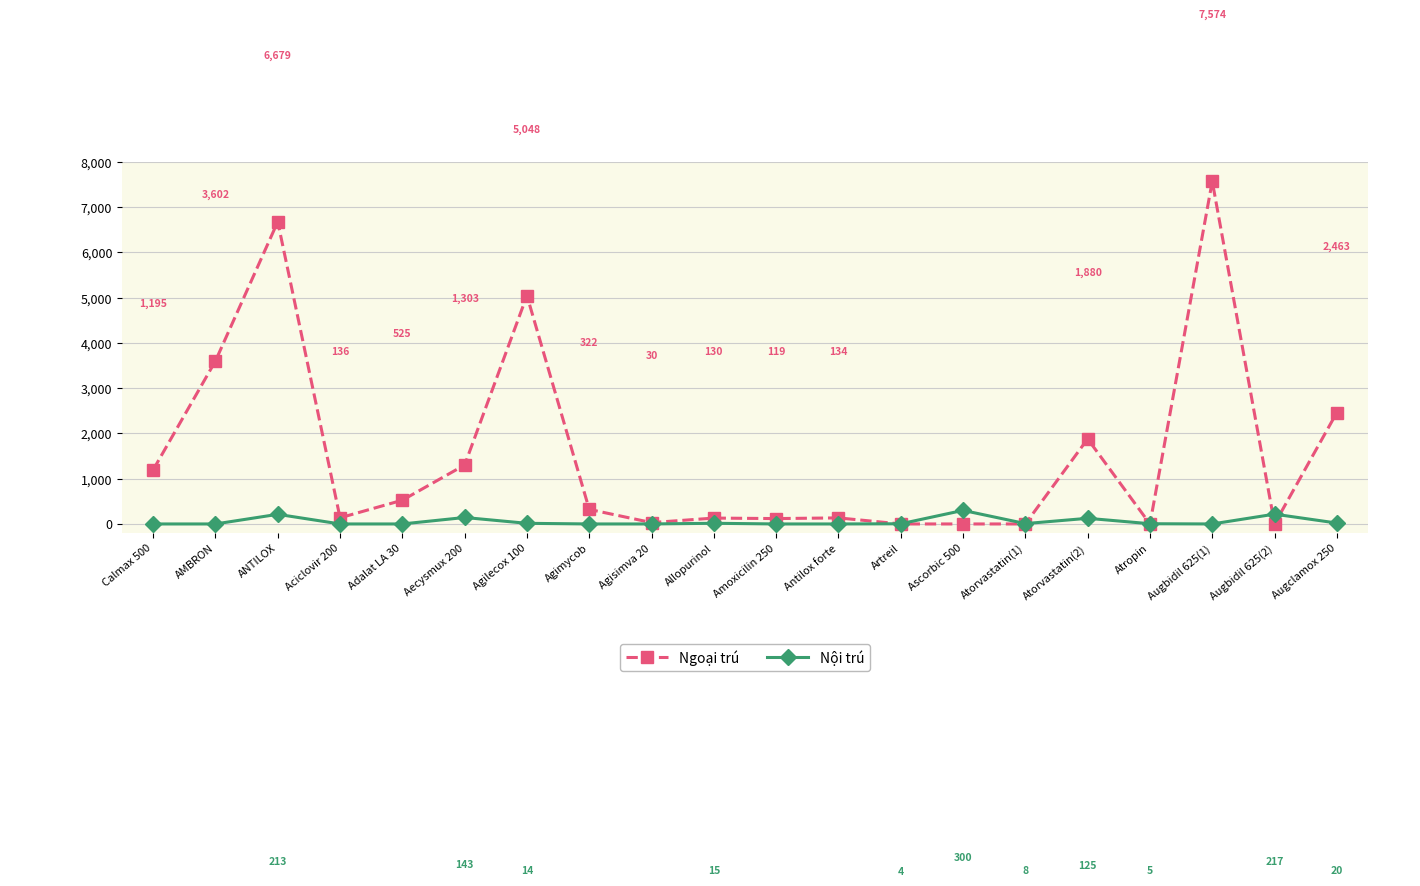

Where is Nội trú nearest to the value 150?

Aecysmux 200